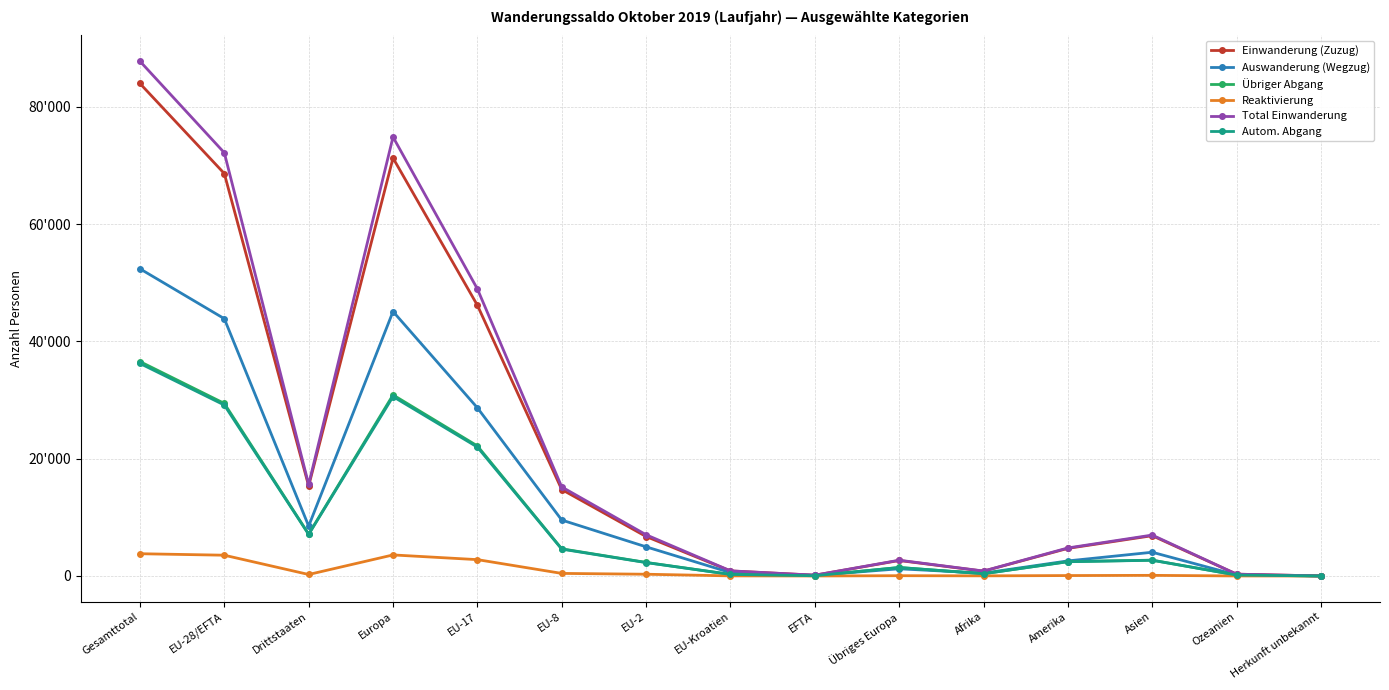

Which series has the largest range (max minus min)?

Total Einwanderung